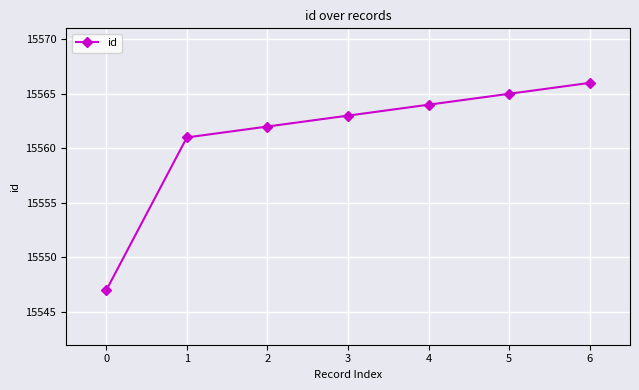

Count the number of categories in the chart.

7